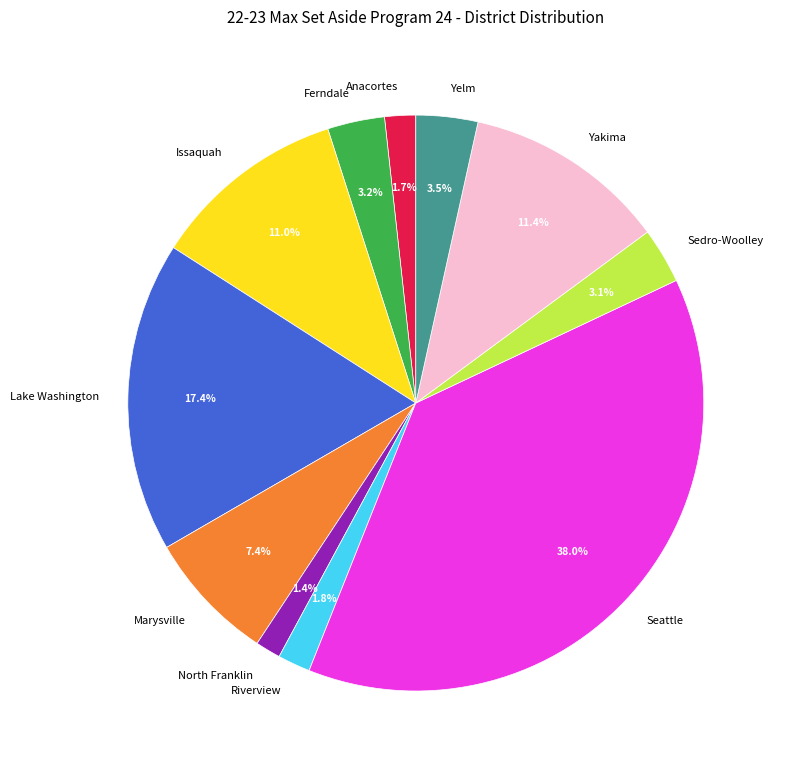

What percentage do Lake Washington and Ferndale together represent?

20.6%